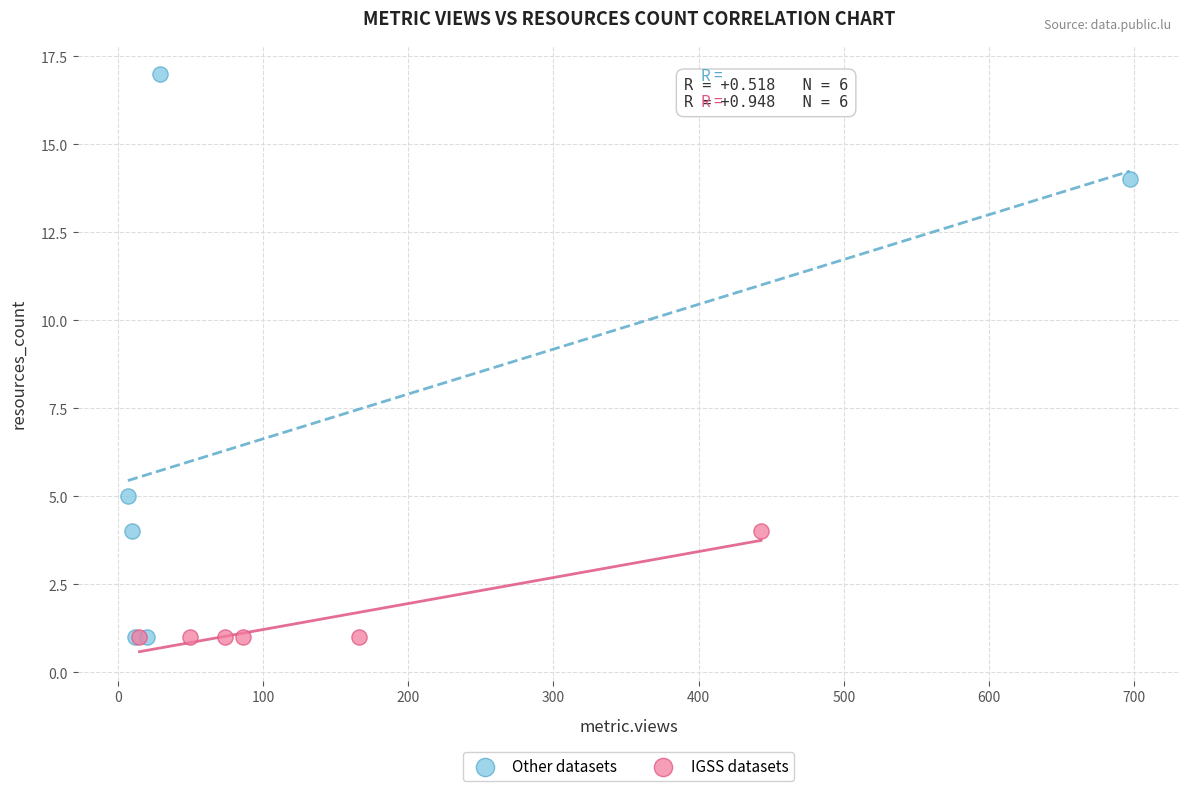

Which series has the largest Y range (max minus min)?

Other datasets